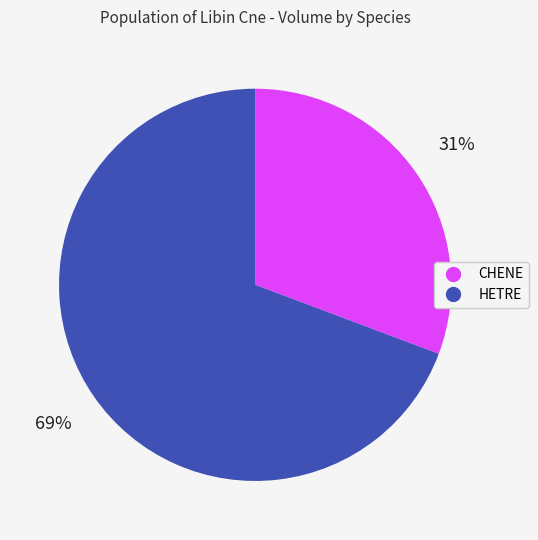

Which slice is the smallest?

CHENE